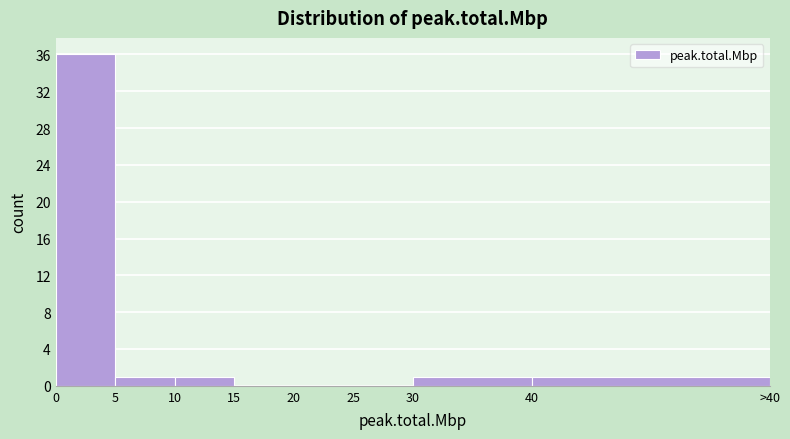

Reading left to right, list all the values displayed in this chart.

0=36	5=1	10=1	15=0	20=0	25=0	30=1	40=1